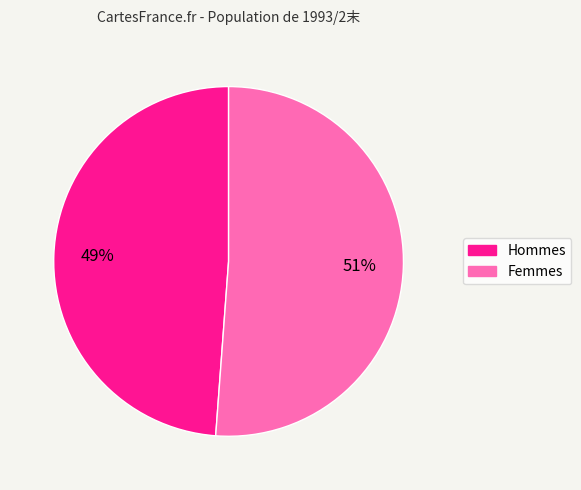

To the nearest percent, what is the average slice percentage?

50%